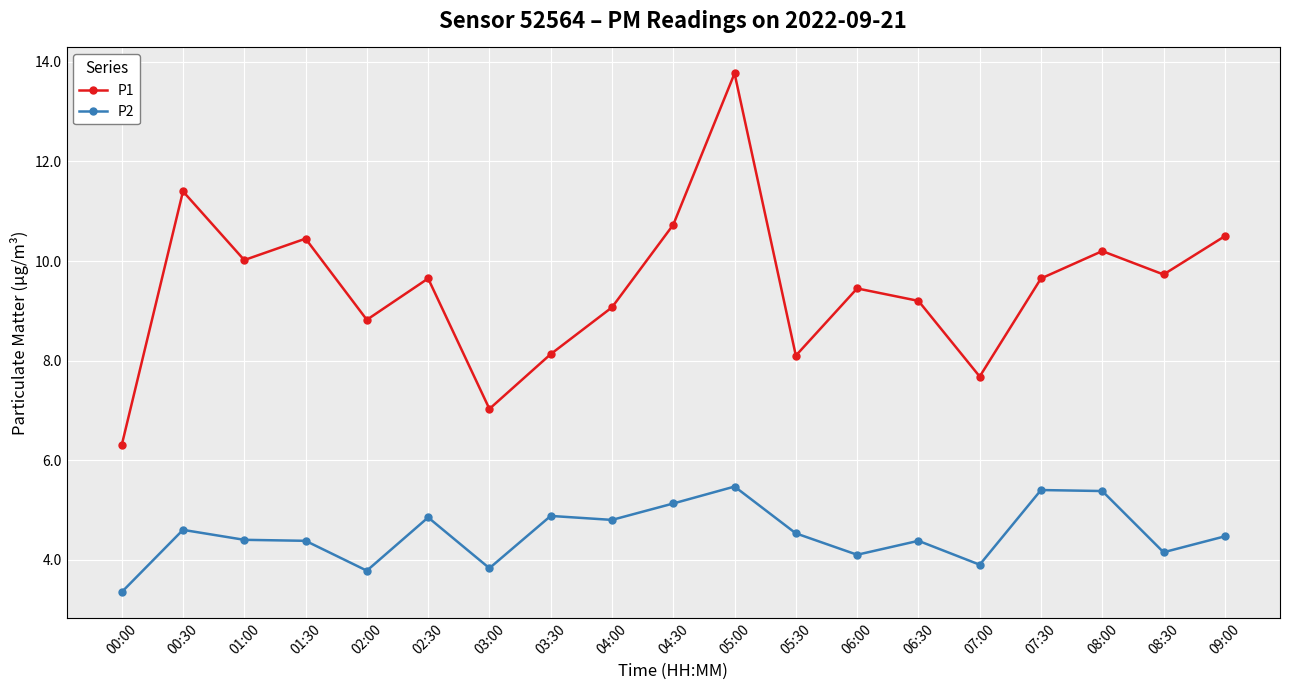

True or false: P1 and P2 intersect in this chart.

False